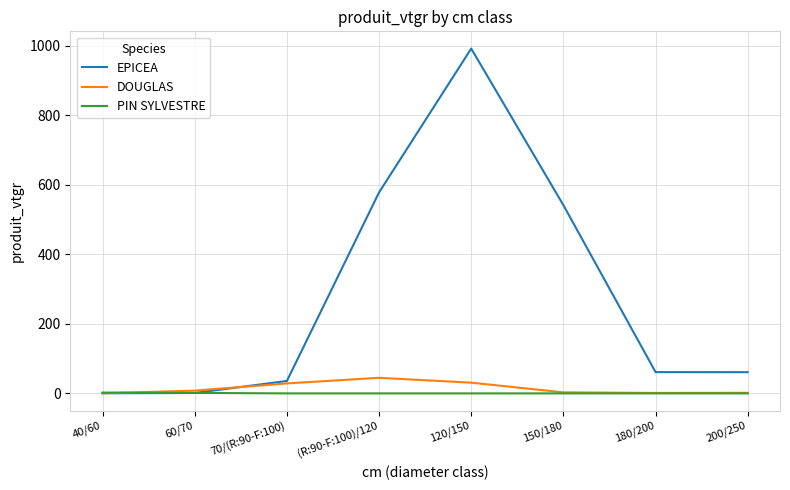

What is the difference between the maximum and minimum values in the DOUGLAS series?

44.4